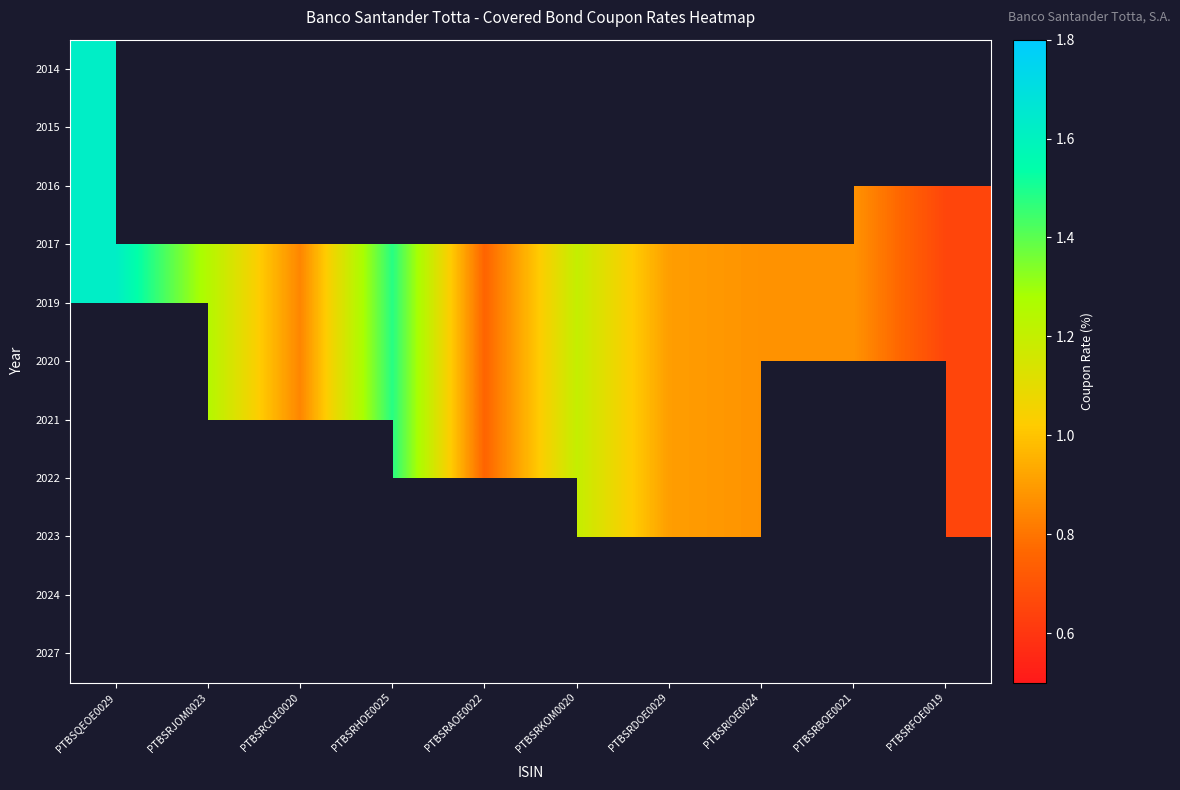

Between PTBSRIOE0024 and PTBSRCOE0020, which is larger?

PTBSRCOE0020